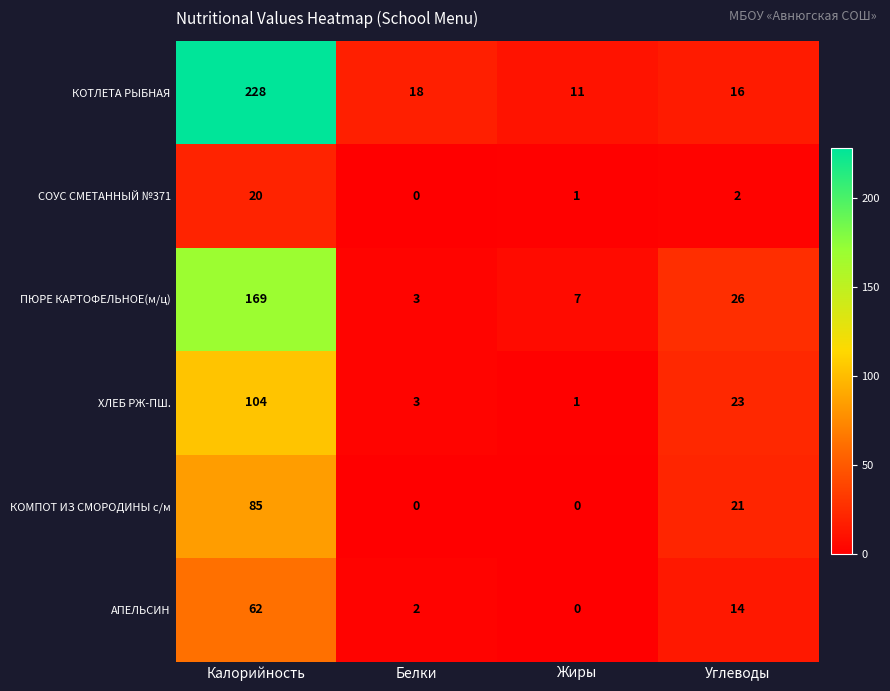

What is the total value across all series at Белки?

26